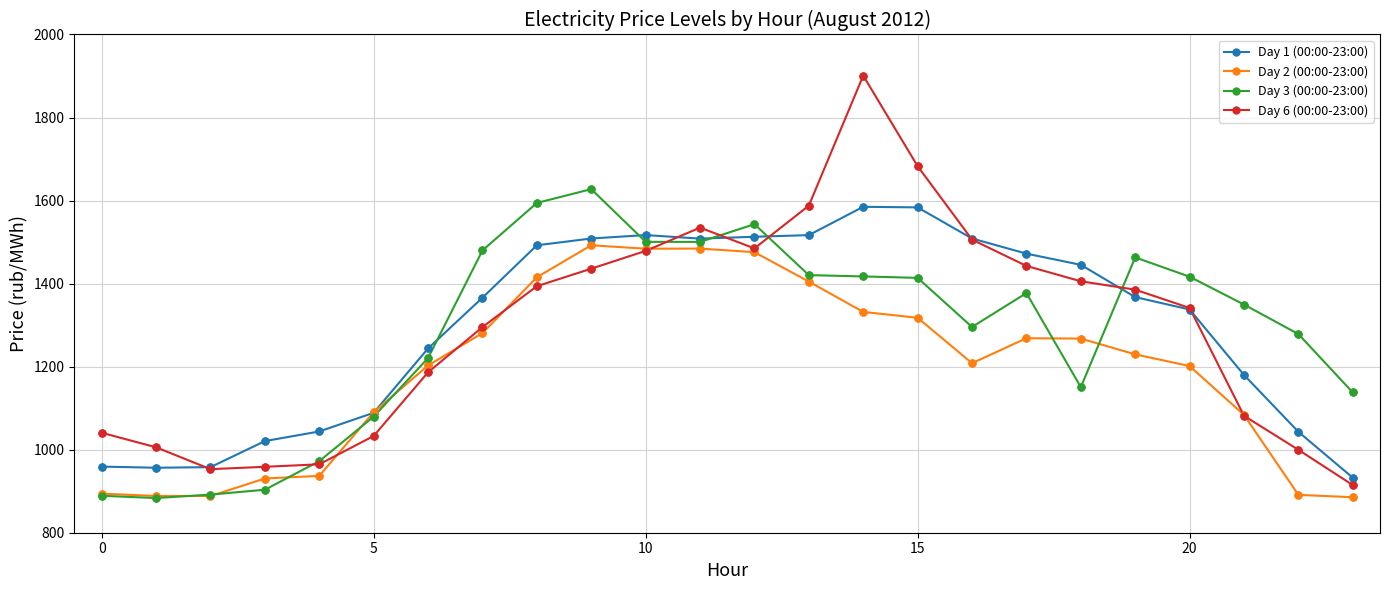

What is the maximum value for Day 6 (00:00-23:00)?

1900.9